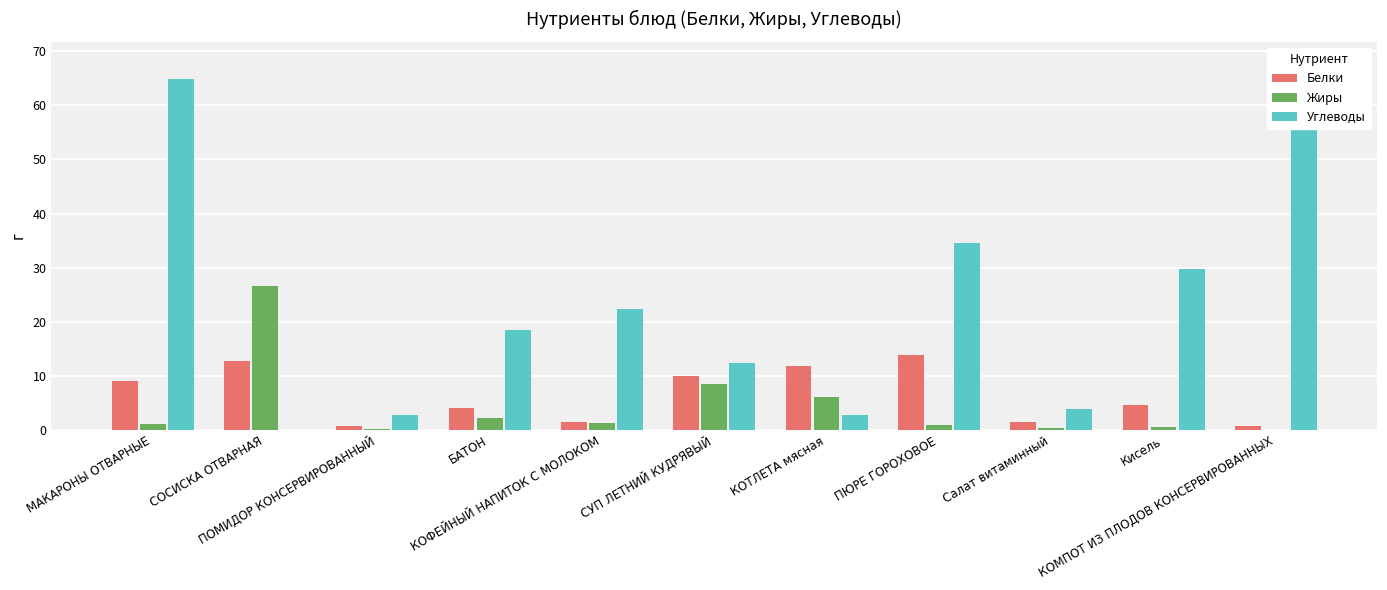

The Жиры series shows 0.5 at Салат витаминный. True or false?

True